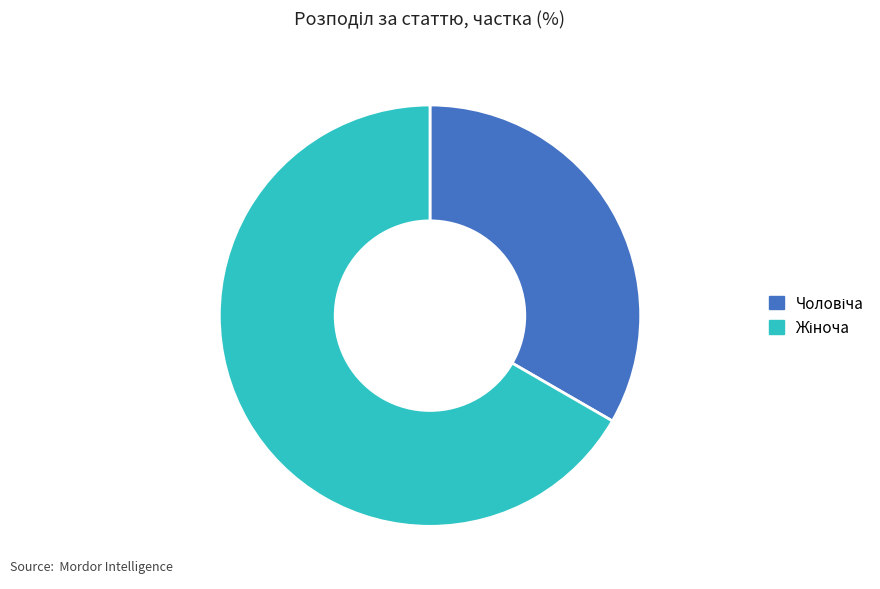

Count the number of slices in the pie.

2